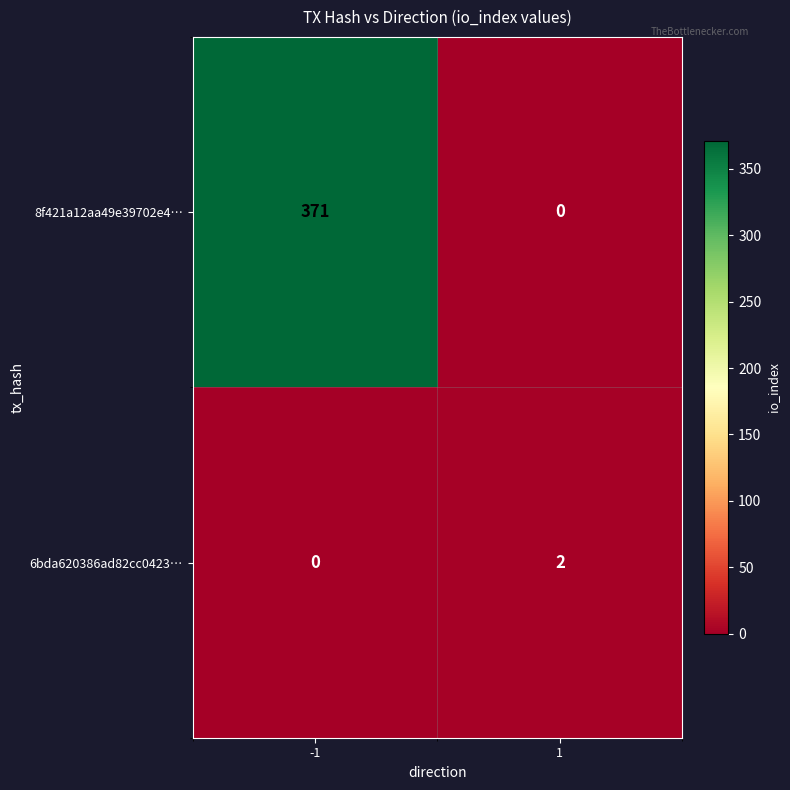

Reading left to right, transcribe all the data shown in this chart.

8f421a12aa49e39702e4…: -1=371	1=0
6bda620386ad82cc0423…: -1=0	1=2